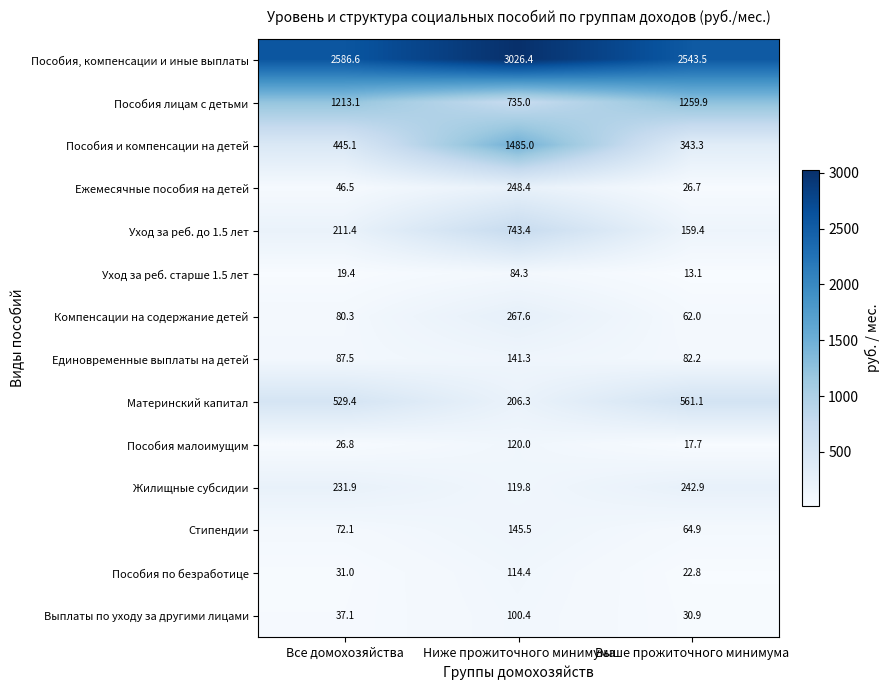

What is the average value of the Компенсации на содержание детей series?

136.6